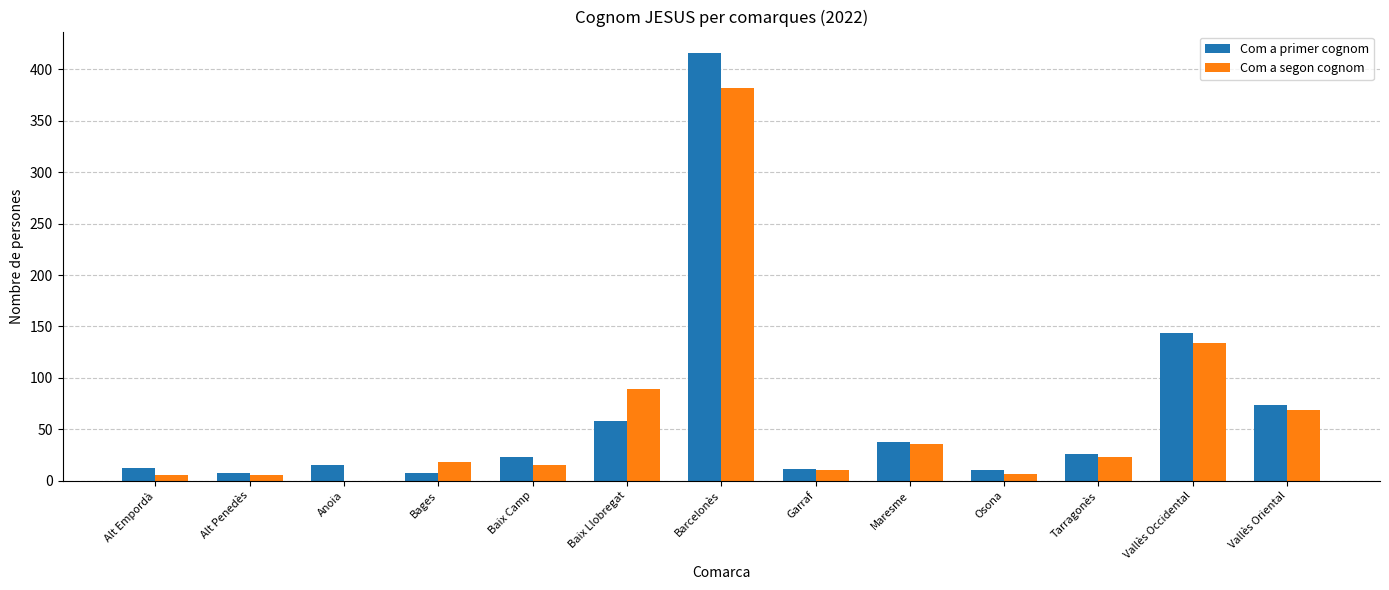

At which category is the sum across all series the highest?

Barcelonès